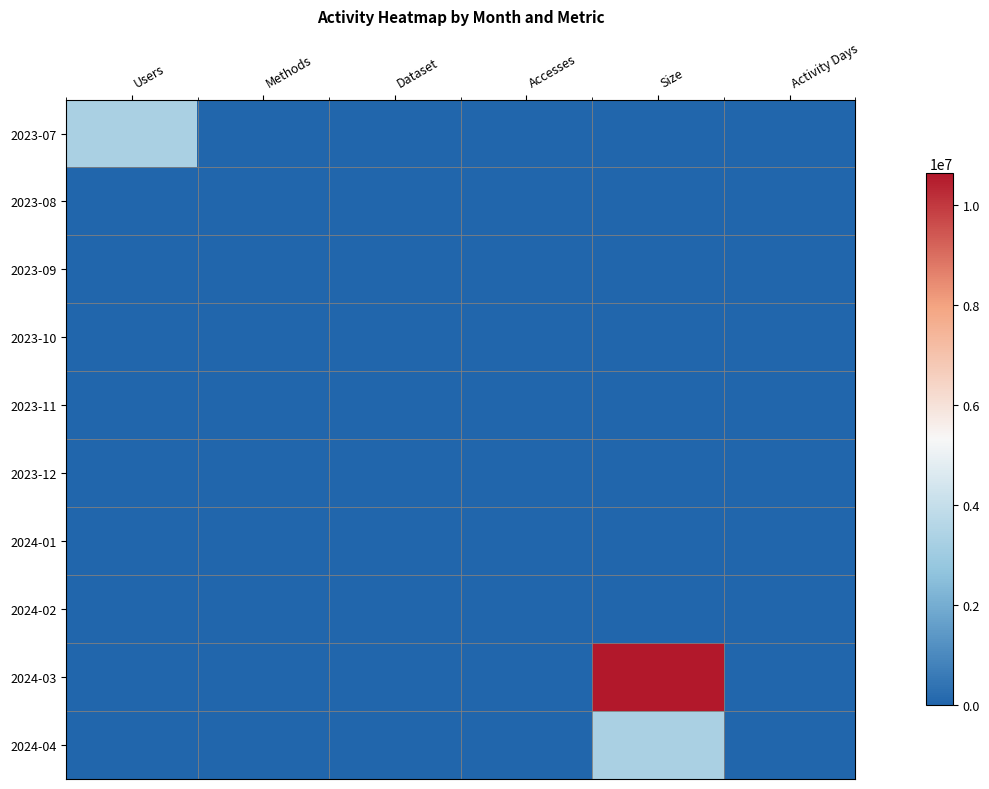

Rank the series at Users from lowest to highest value.

2023-08, 2023-09, 2023-10, 2023-11, 2023-12, 2024-01, 2024-02, 2024-03, 2024-04, 2023-07